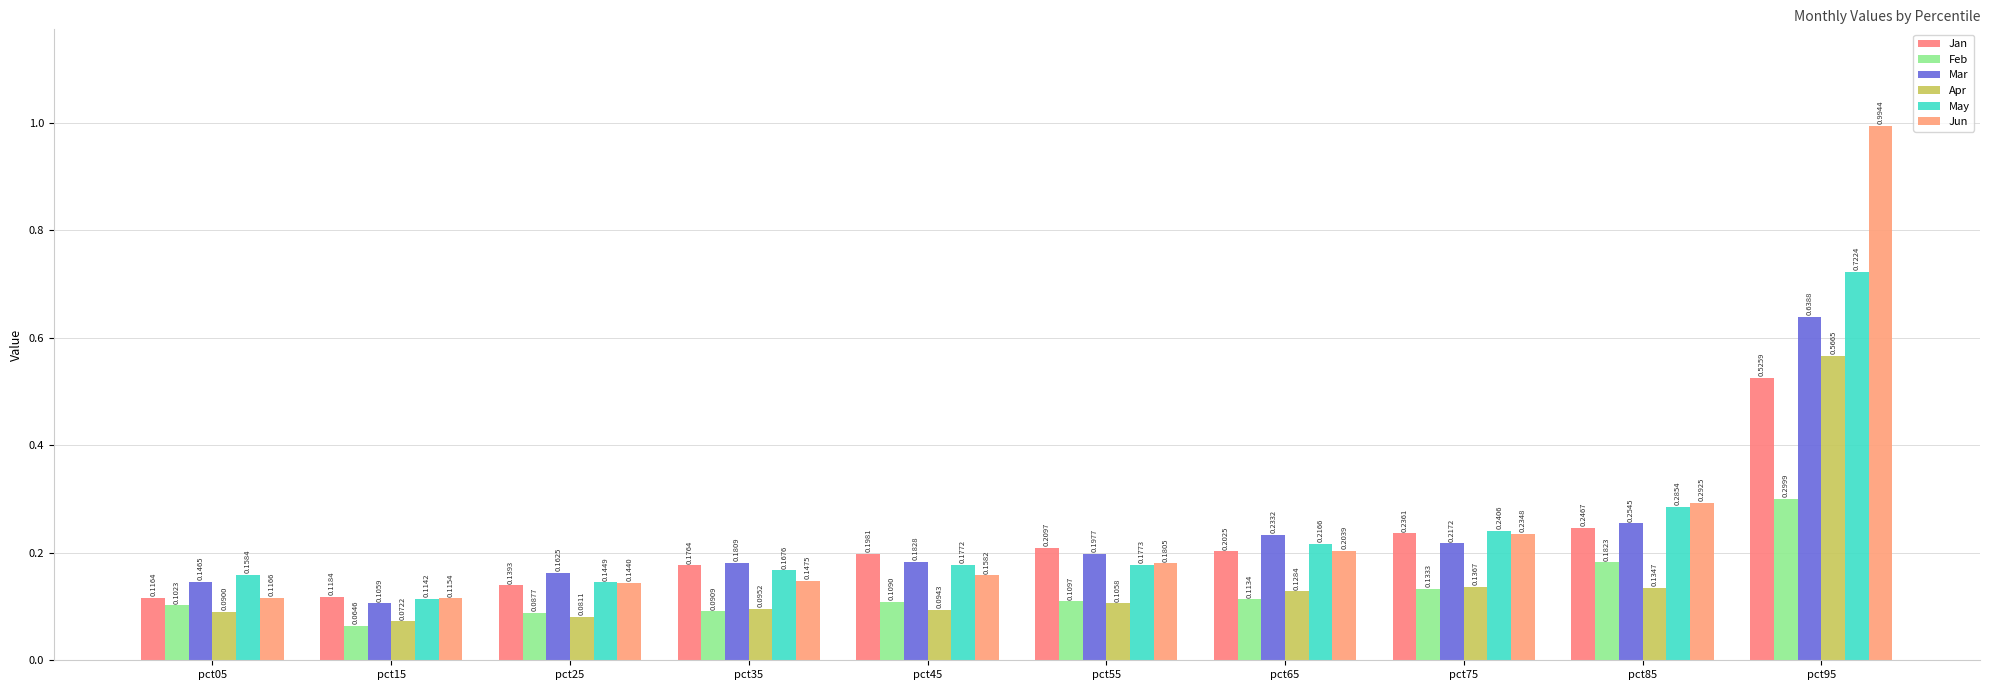

How many May values are between 0 and 1?

10